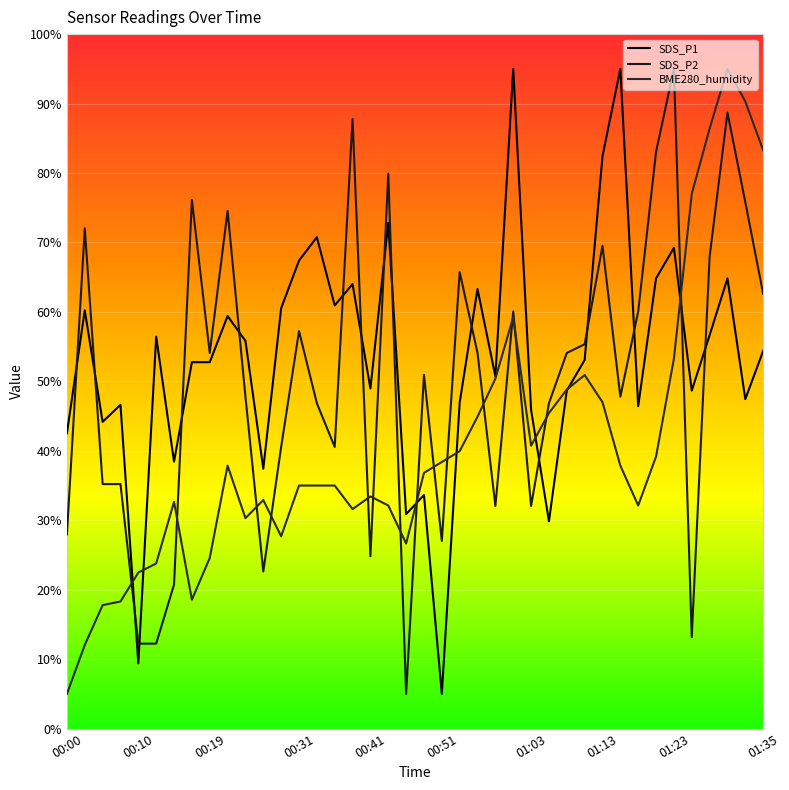

Where is SDS_P2 nearest to the value 50?

00:48